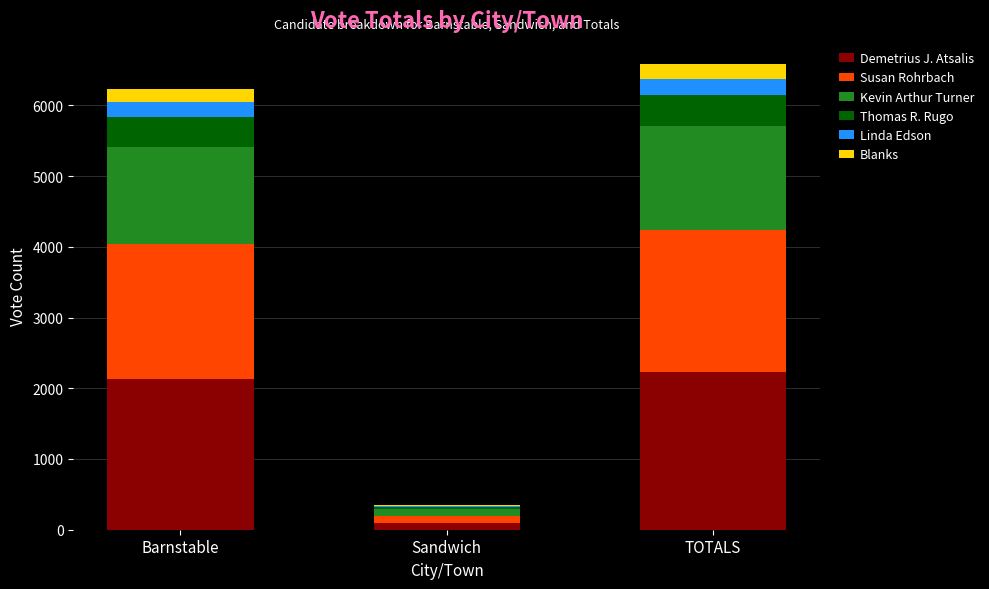

Reading right to left, transcribe the values for Demetrius J. Atsalis.

TOTALS=2232	Sandwich=101	Barnstable=2131